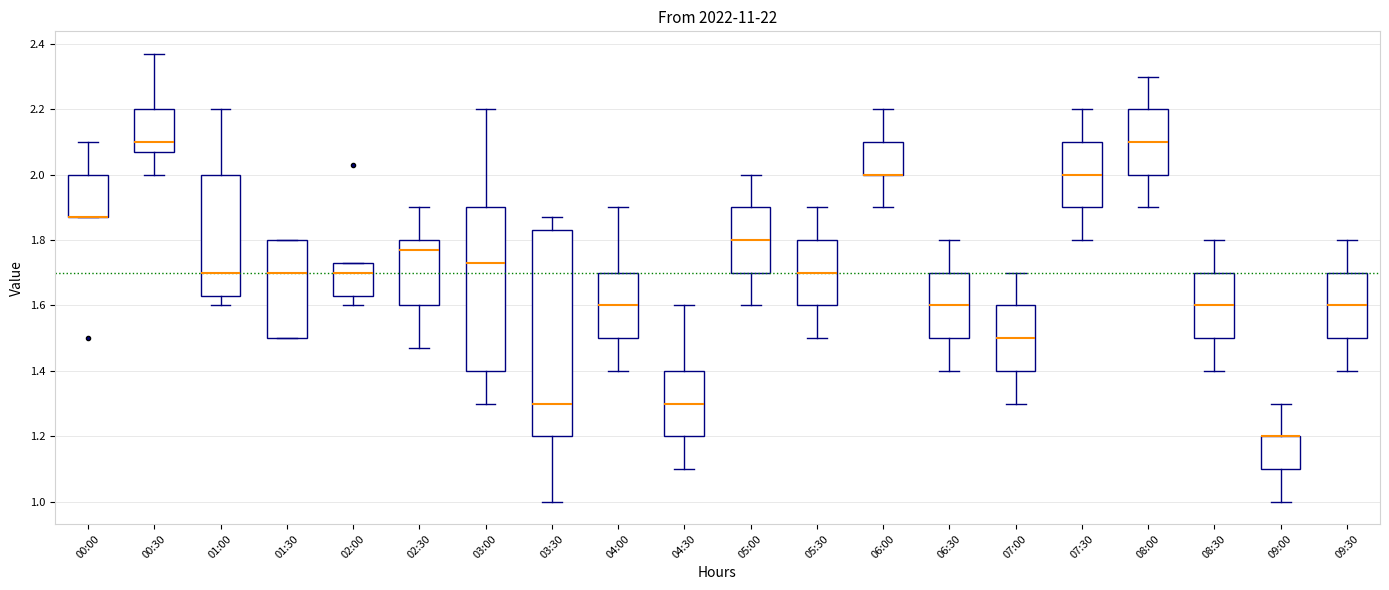

Where is the lower edge of the box for 05:00 on the y-axis? The values are not printed on the chart, so give them approximately, as read against the axis.

1.70